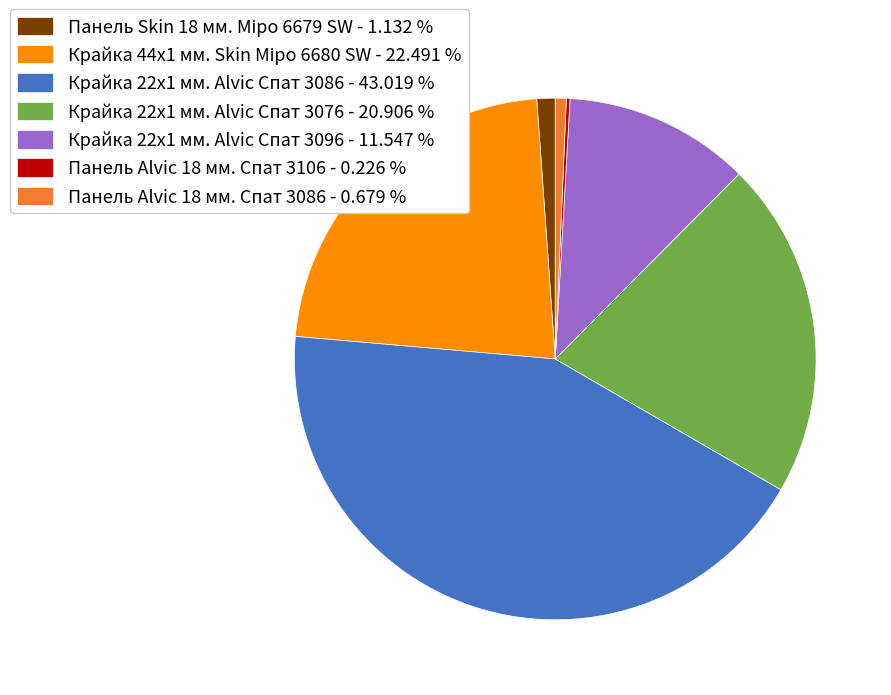

Does any single category account for the majority?

No